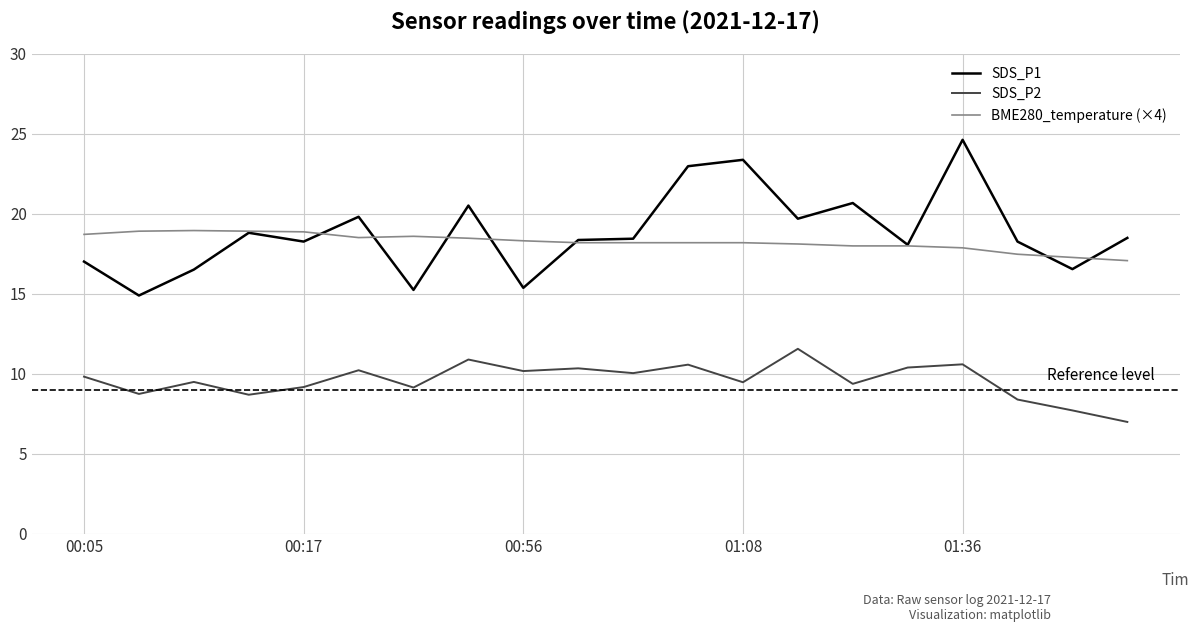

List the series in order of their peak value, highest first.

SDS_P1, BME280_temperature (×4), SDS_P2